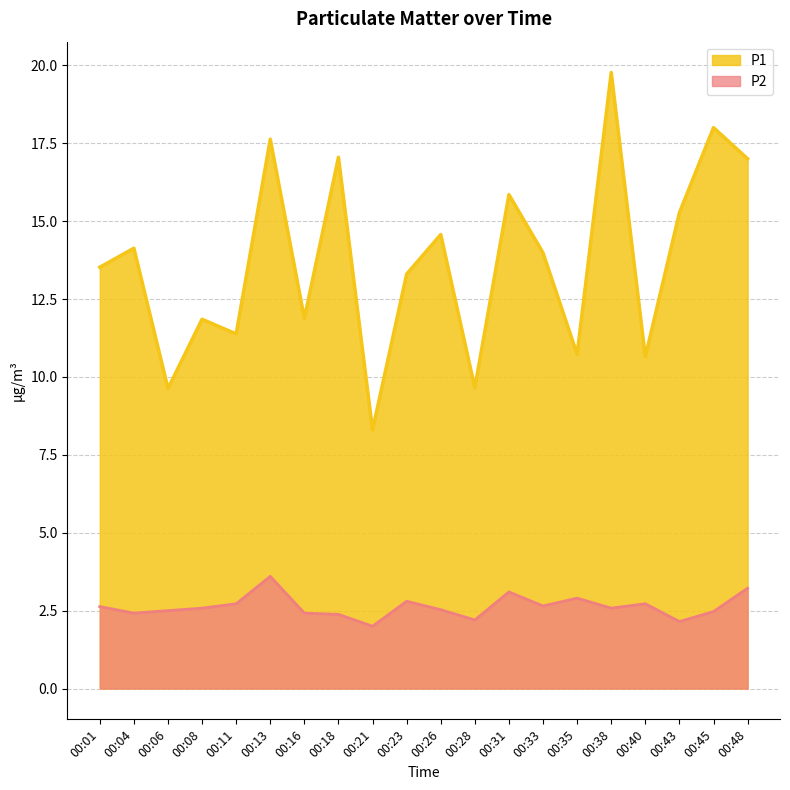

Where is the first local minimum for P2?

00:04